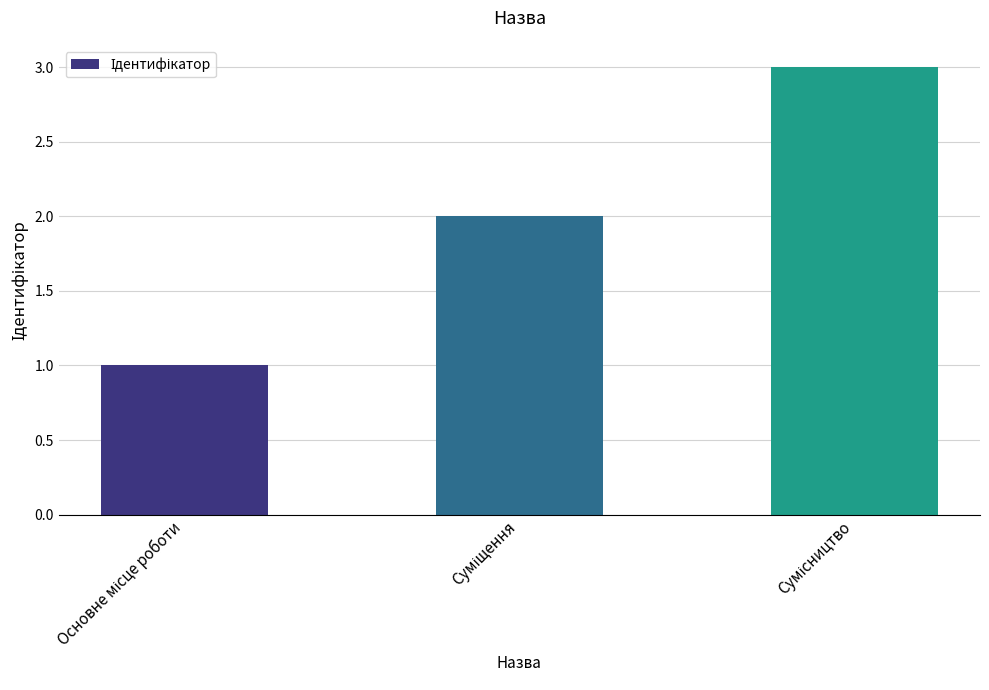

What is the sum of all values?

6